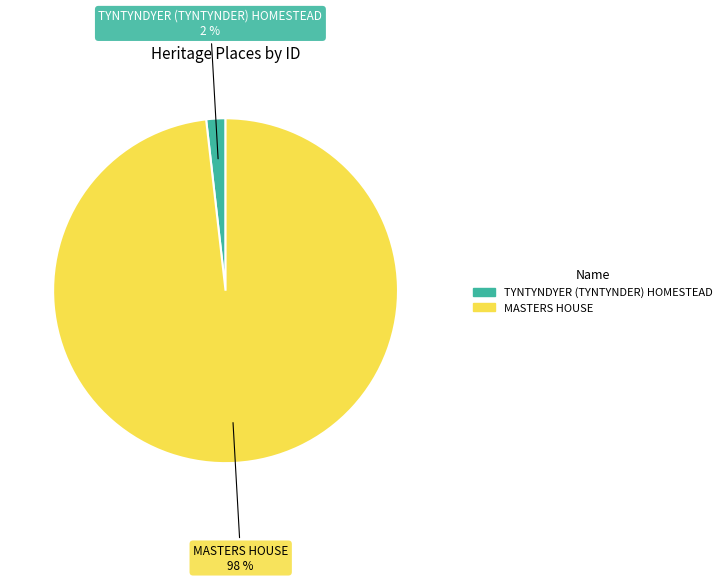

Which has a higher value, MASTERS HOUSE or TYNTYNDYER (TYNTYNDER) HOMESTEAD?

MASTERS HOUSE